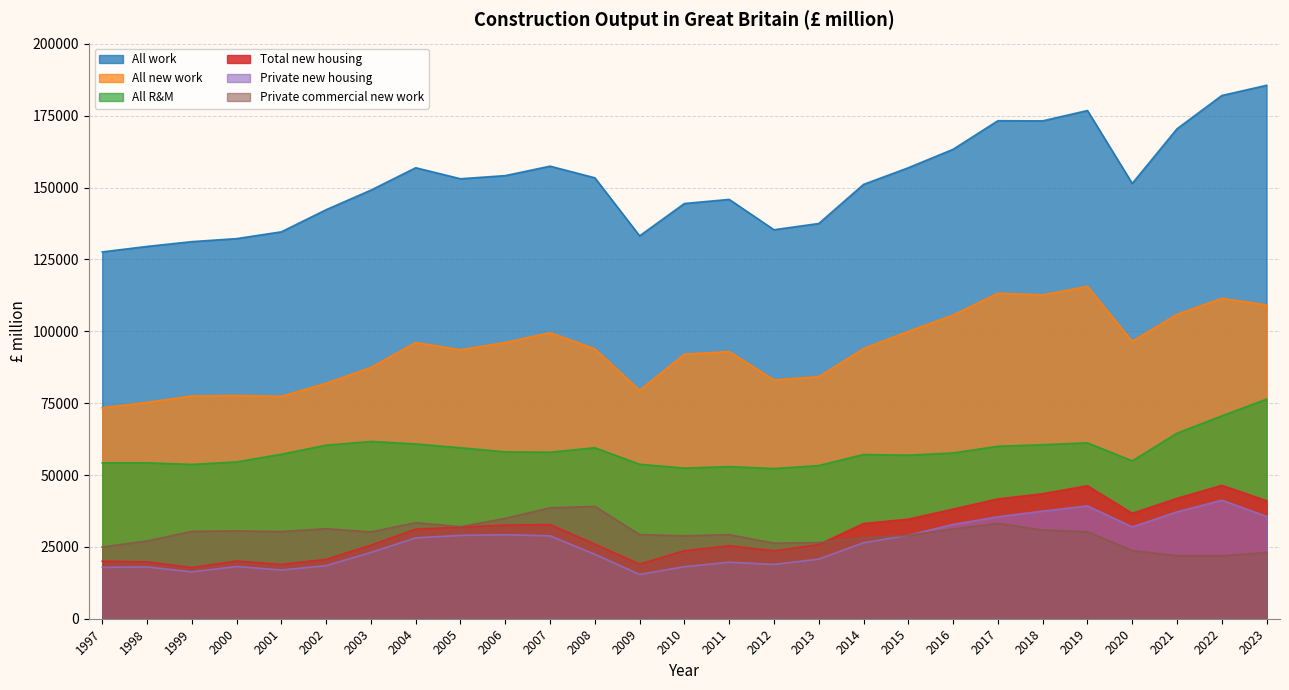

What is the difference between the second highest and second lowest values in the Private commercial new work series?

16576